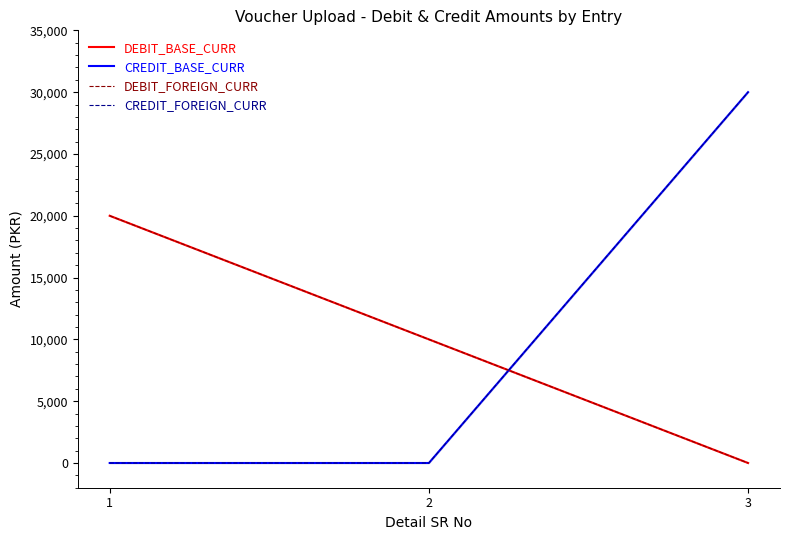

Between 2 and 3, which series saw the biggest shift?

CREDIT_BASE_CURR